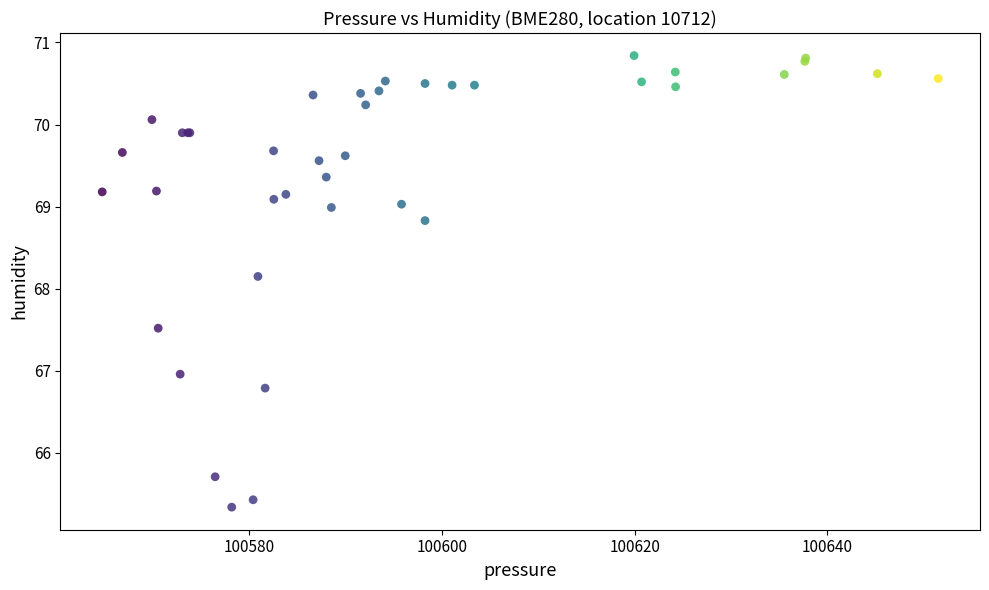

What Y value in the scatter plot is closest to 68?

68.2